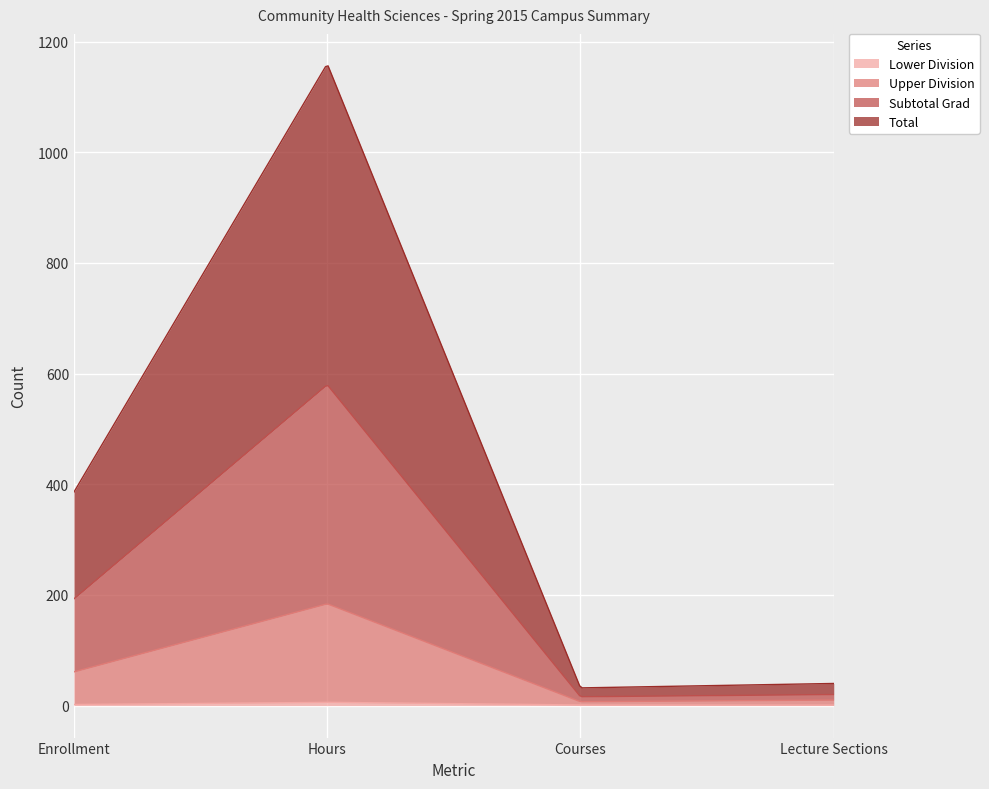

Is it true that Upper Division equals 178 at Hours?

True